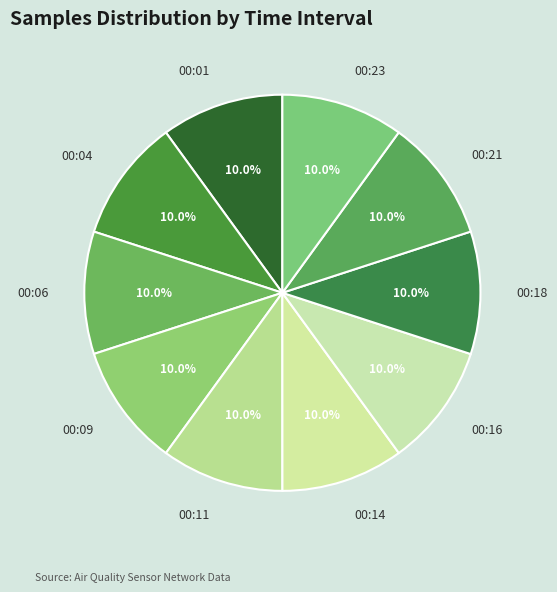

To the nearest percent, what percentage of the pie is 00:11?

10%